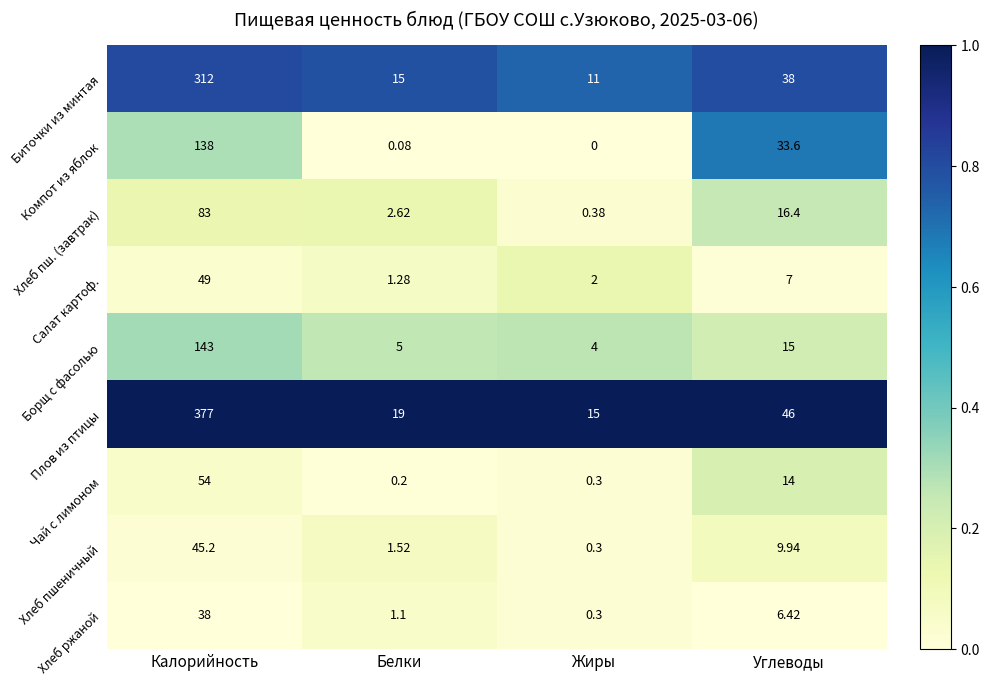

Which series has the largest range (max minus min)?

Плов из птицы